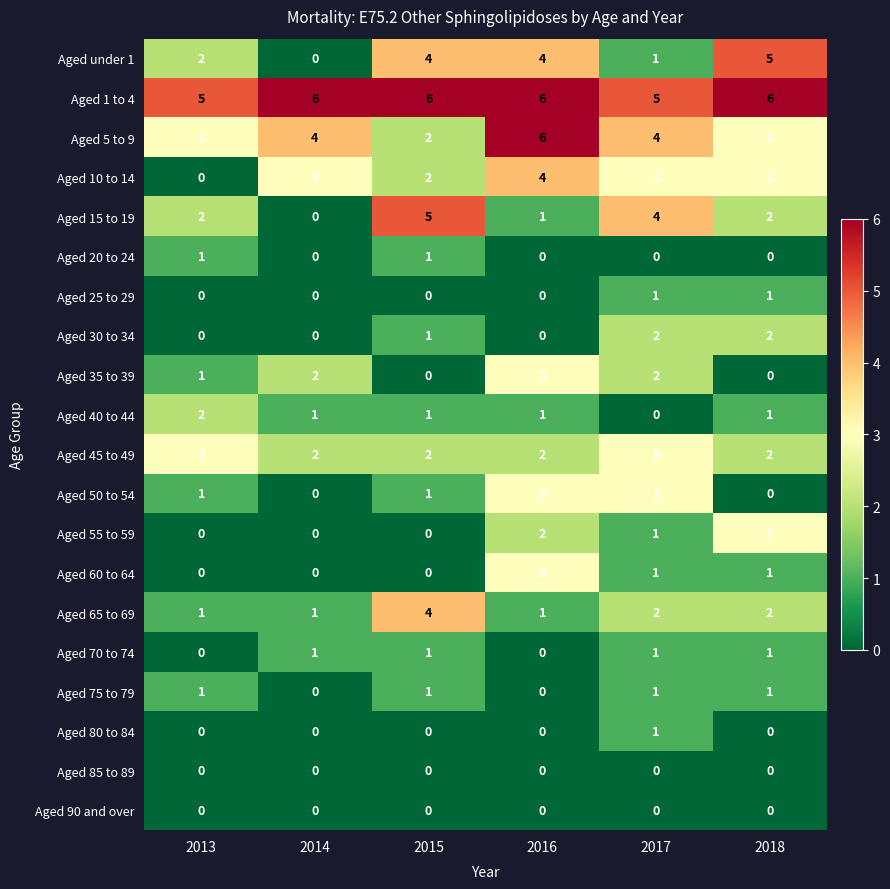

Is it true that Aged 70 to 74 equals 1 at 2015?

True